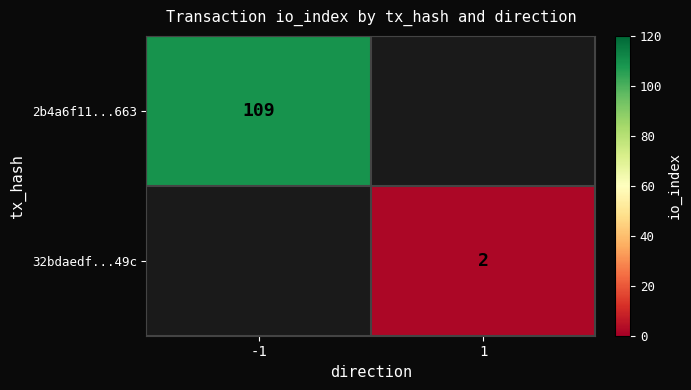

True or false: 2b4a6f11...663 has a value of 109 at -1.

True